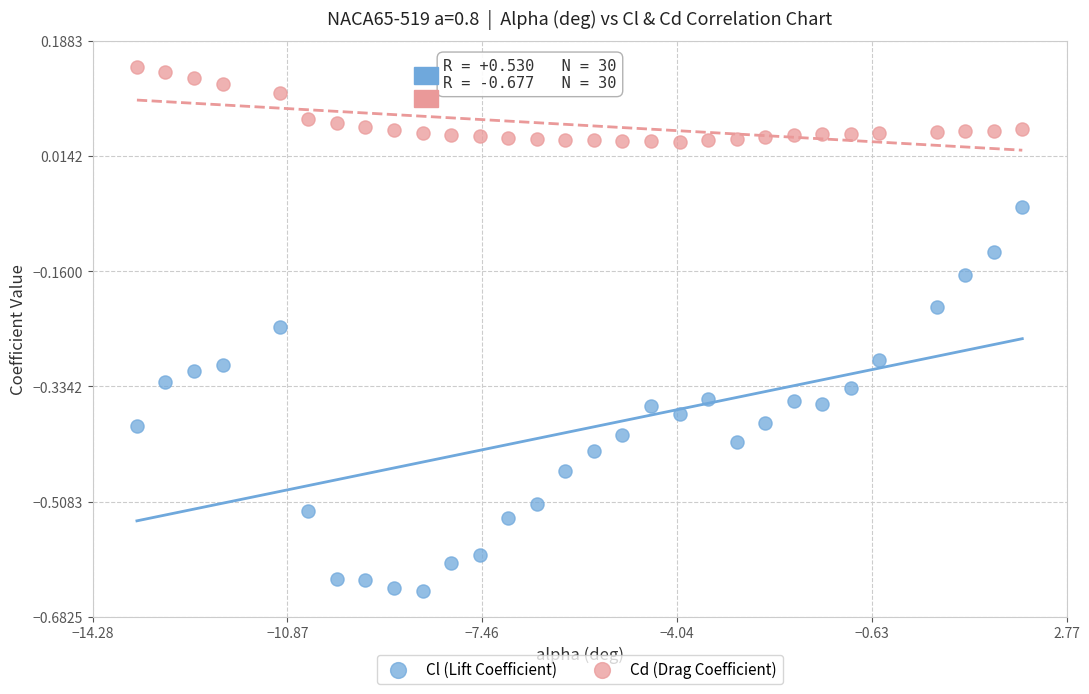

Across all data points, what is the range of X values (max minus min)?

15.5